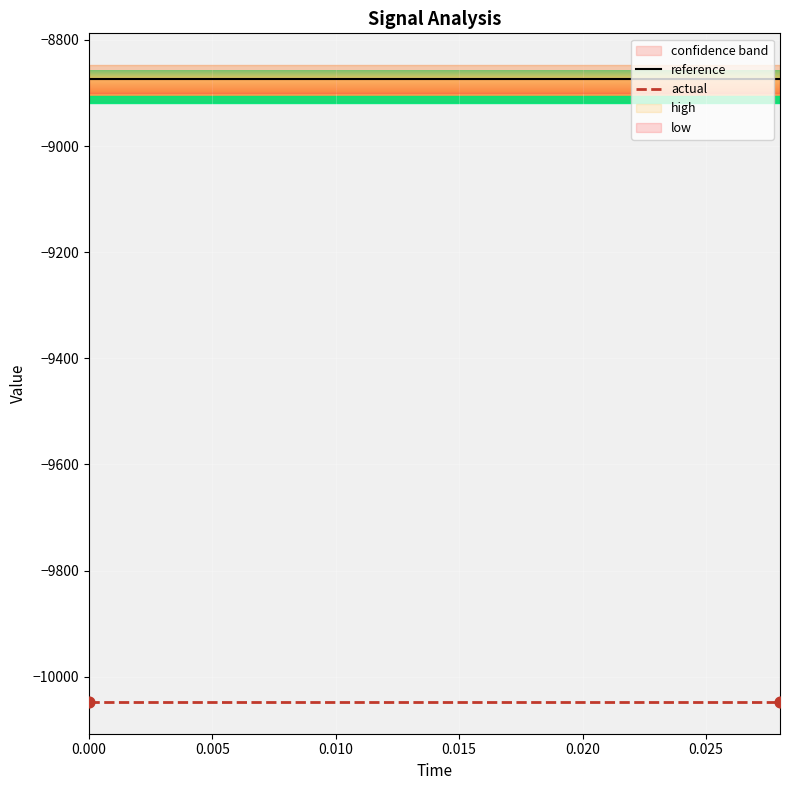

True or false: reference and actual cross at least once.

False